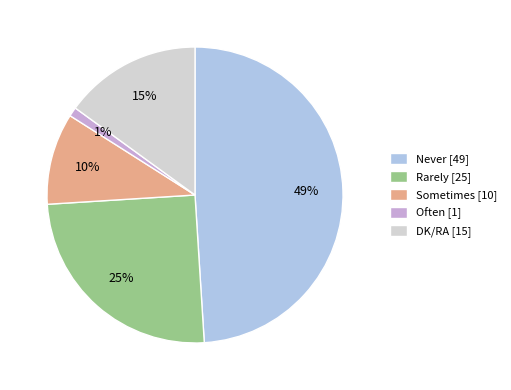

Is the sum of DK/RA and Sometimes greater than half?

No